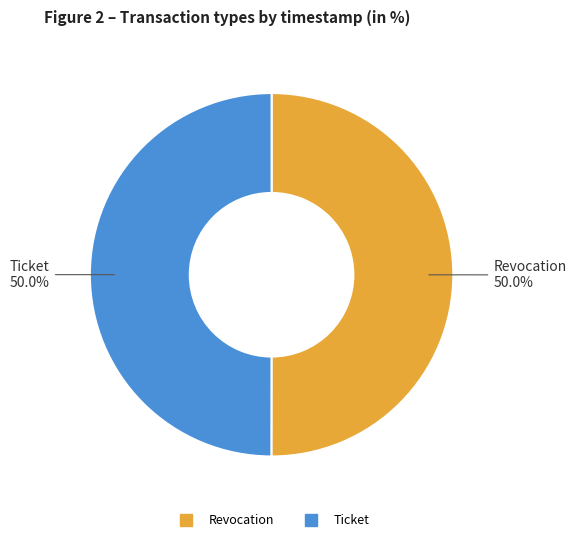

How many segments does this pie chart have?

2